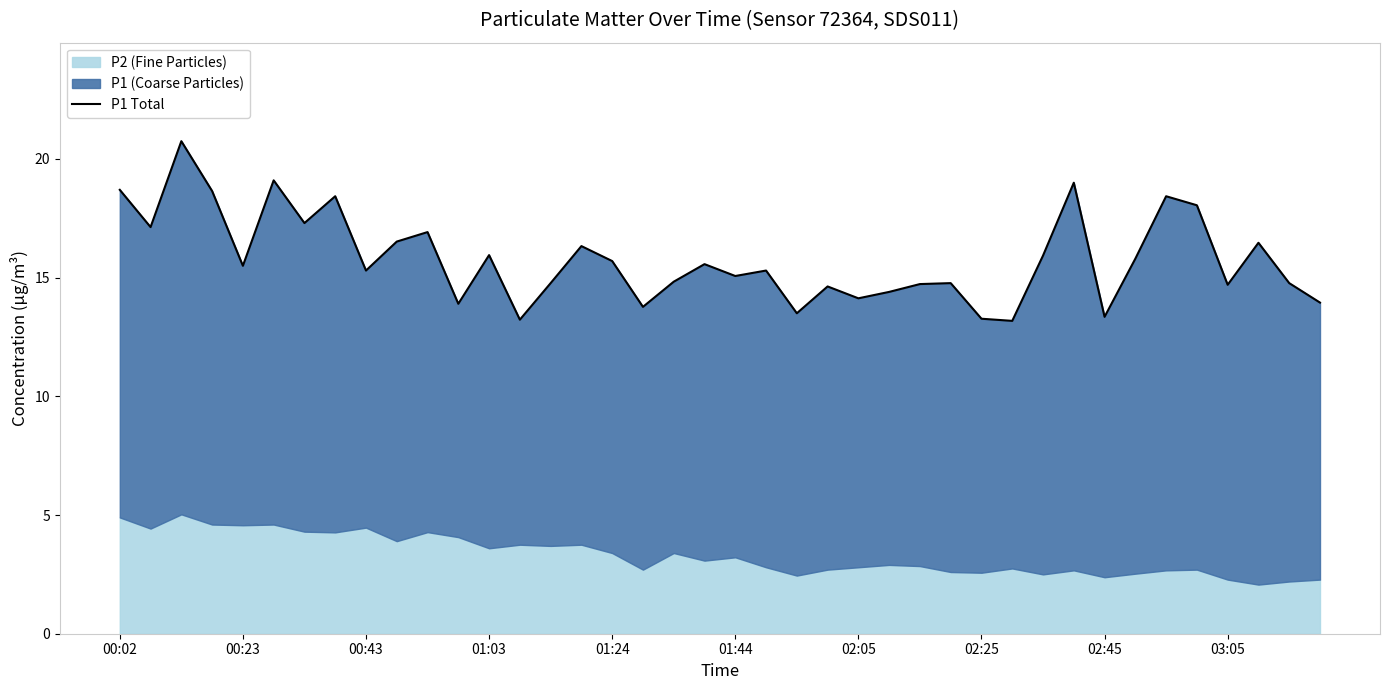

Reading left to right, extract all data points from this chart.

18.7	17.1	20.8	18.6	15.5	19.1	17.3	18.4	15.3	16.5	16.9	13.9	15.9	13.2	14.8	16.3	15.7	13.8	14.8	15.6	15.1	15.3	13.5	14.6	14.1	14.4	14.7	14.8	13.3	13.2	15.9	19.0	13.3	15.8	18.4	18.1	14.7	16.5	14.8	13.9